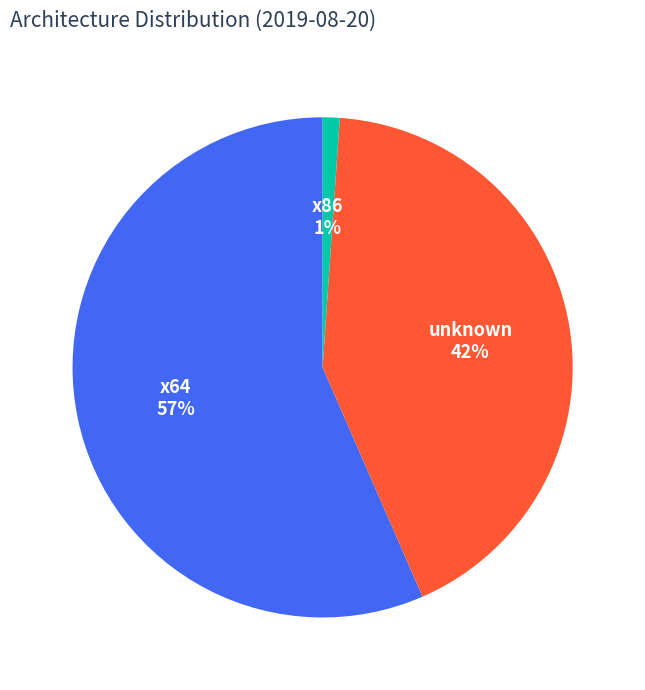

To the nearest percent, what is the average slice percentage?

33%